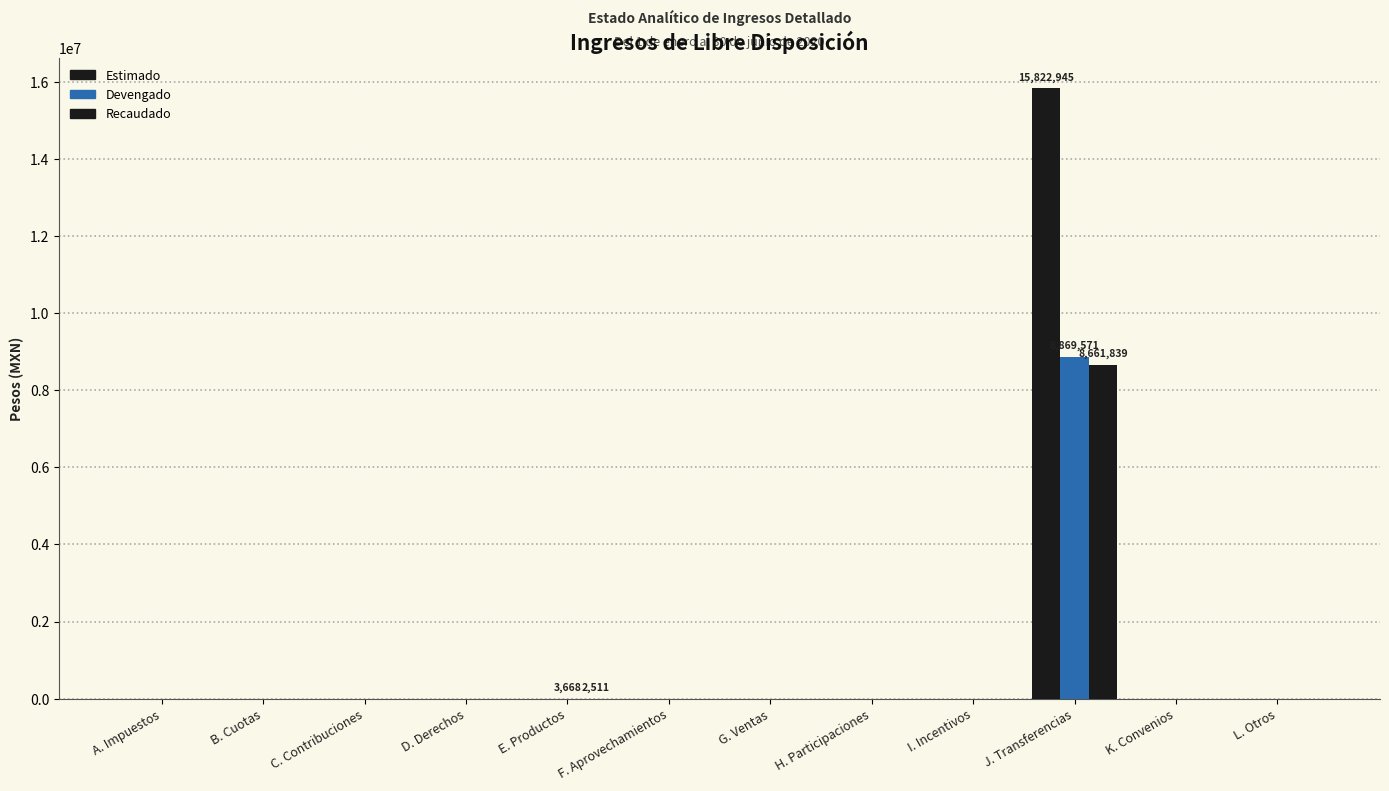

How many values in the Estimado series exceed 0?

1